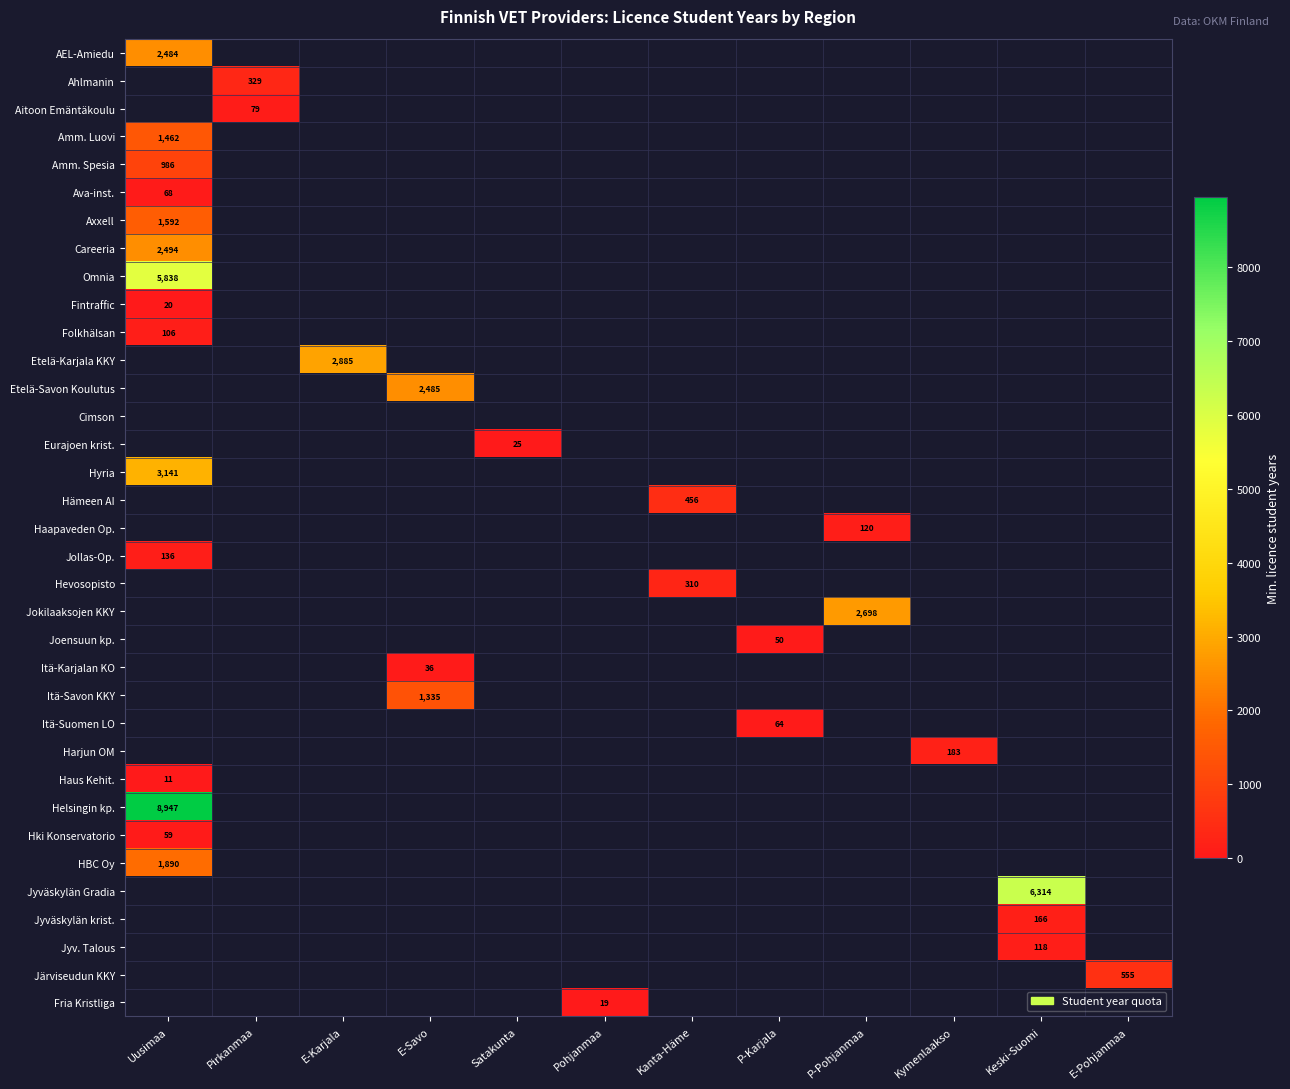

The value of Harjun OM at Kymenlaakso is 85. True or false?

False